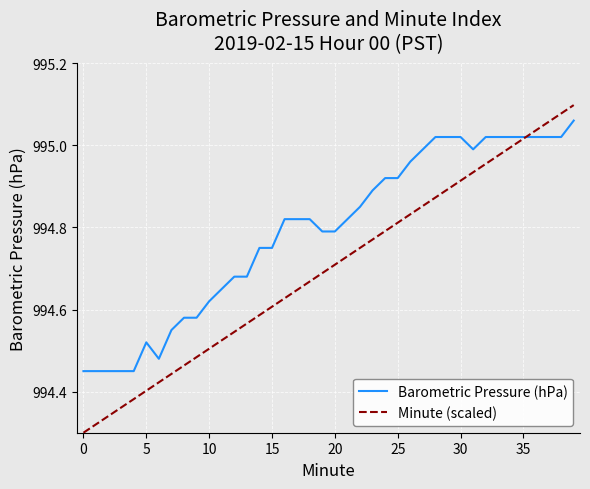

Which series has the widest spread of values?

Minute (scaled)